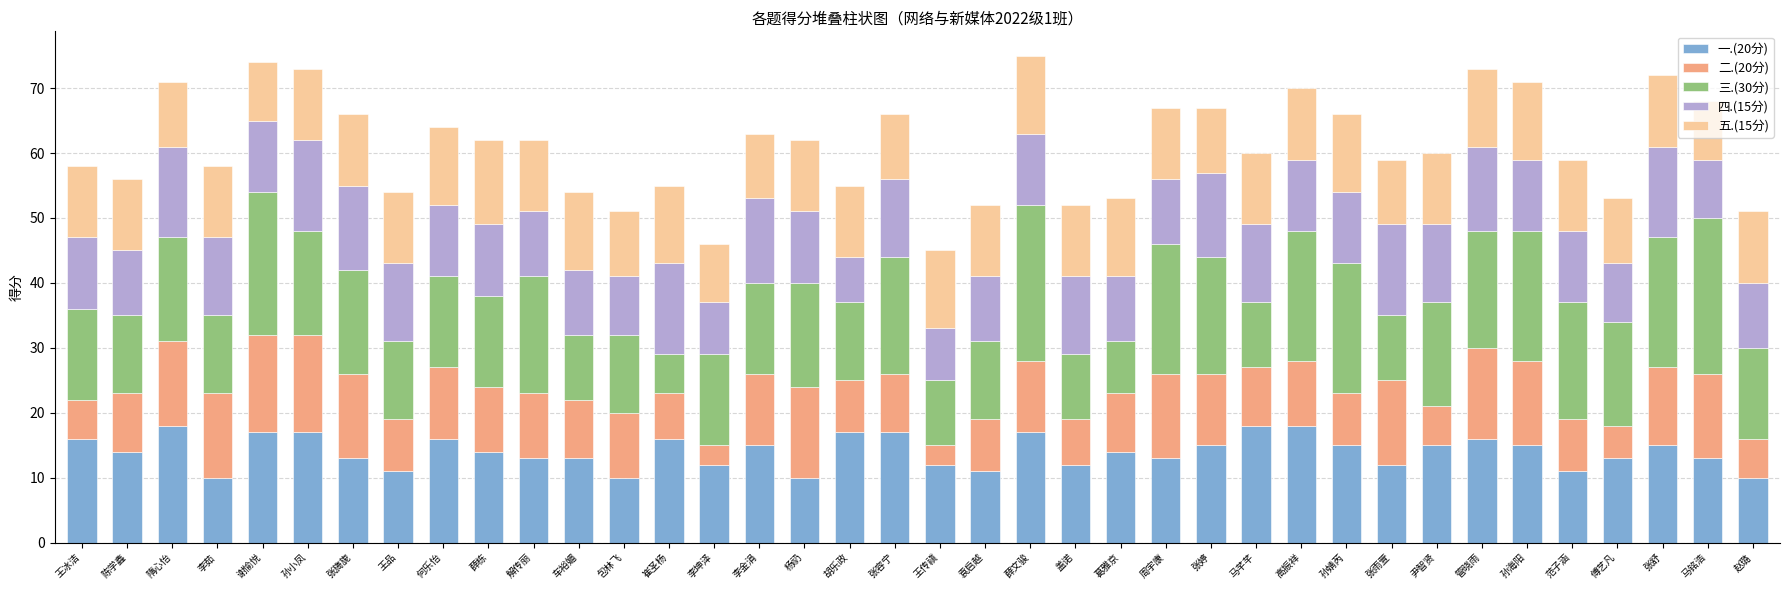

How many data points does each series have?

38